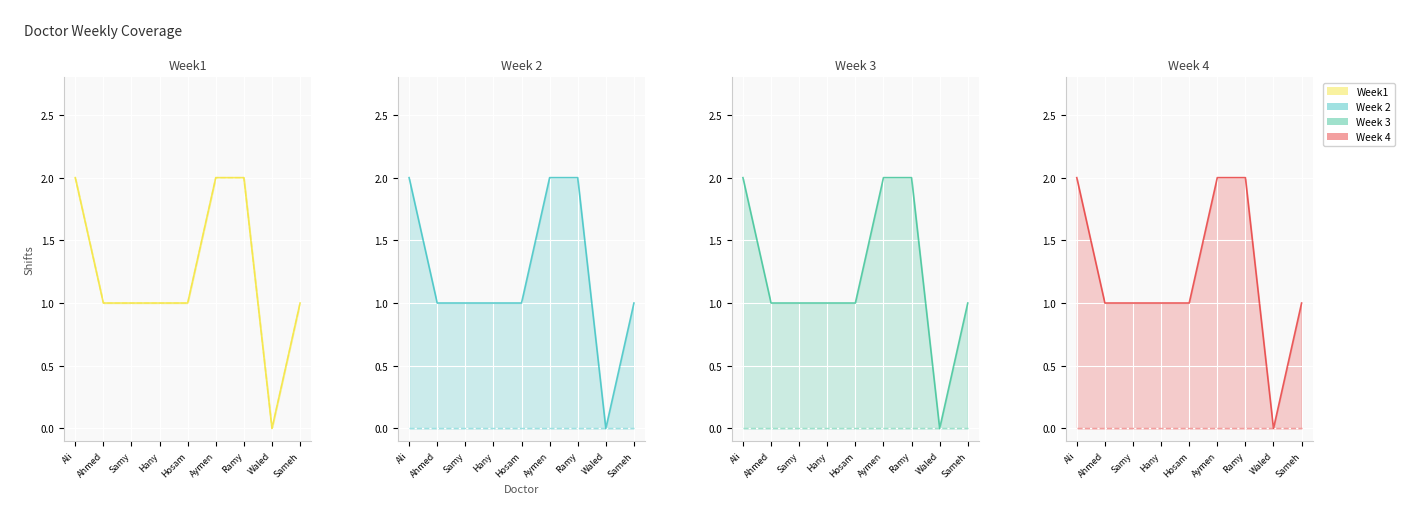

Between Hosam and Ramy, which series saw the biggest shift?

Week1 (Coverage)